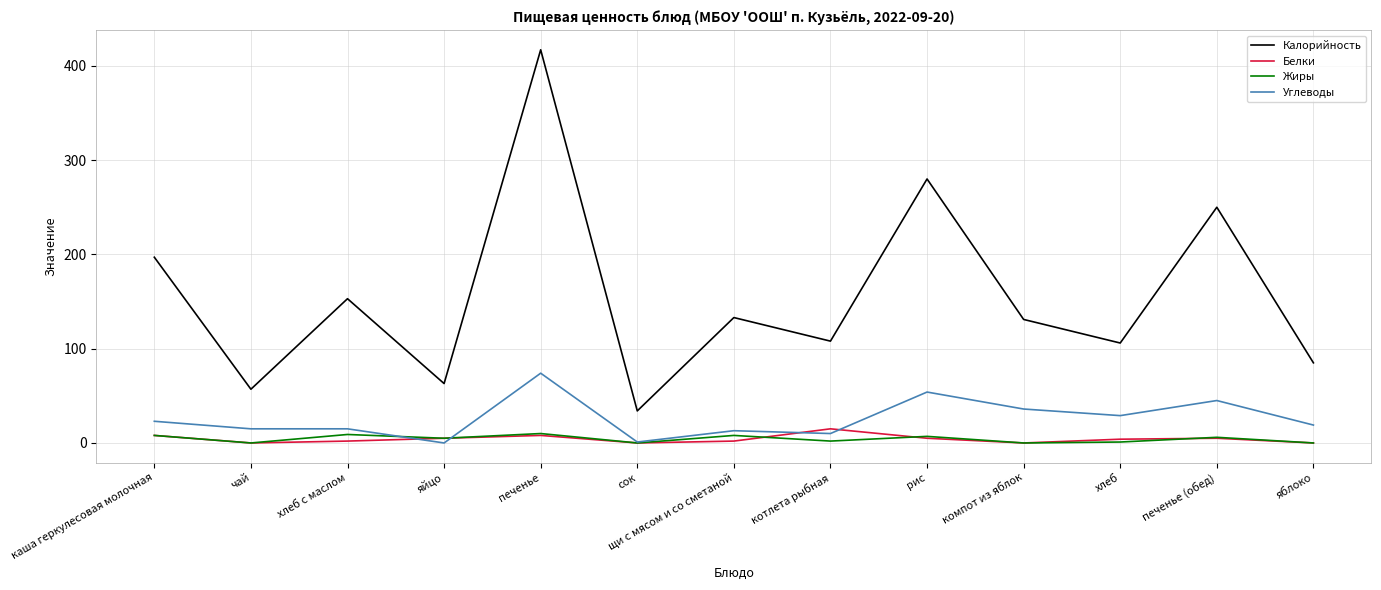

True or false: Калорийность and Углеводы intersect in this chart.

False